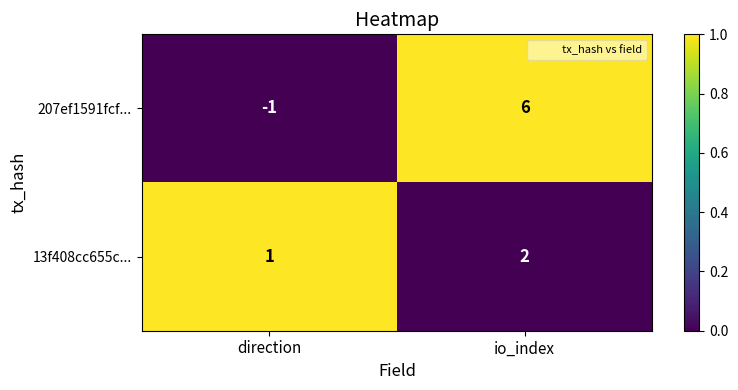

Which series has the largest range (max minus min)?

207ef1591fcf...